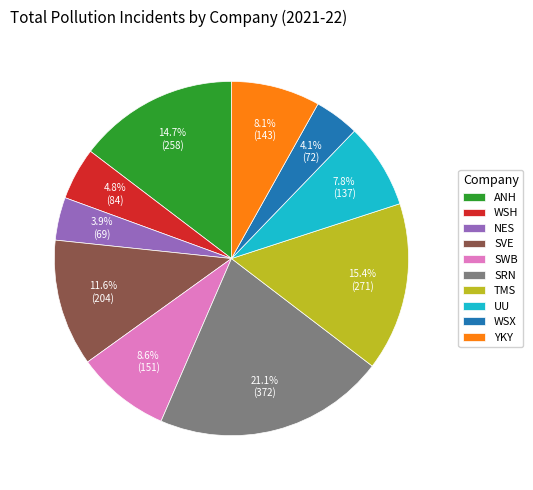

Which slice is the largest?

SRN